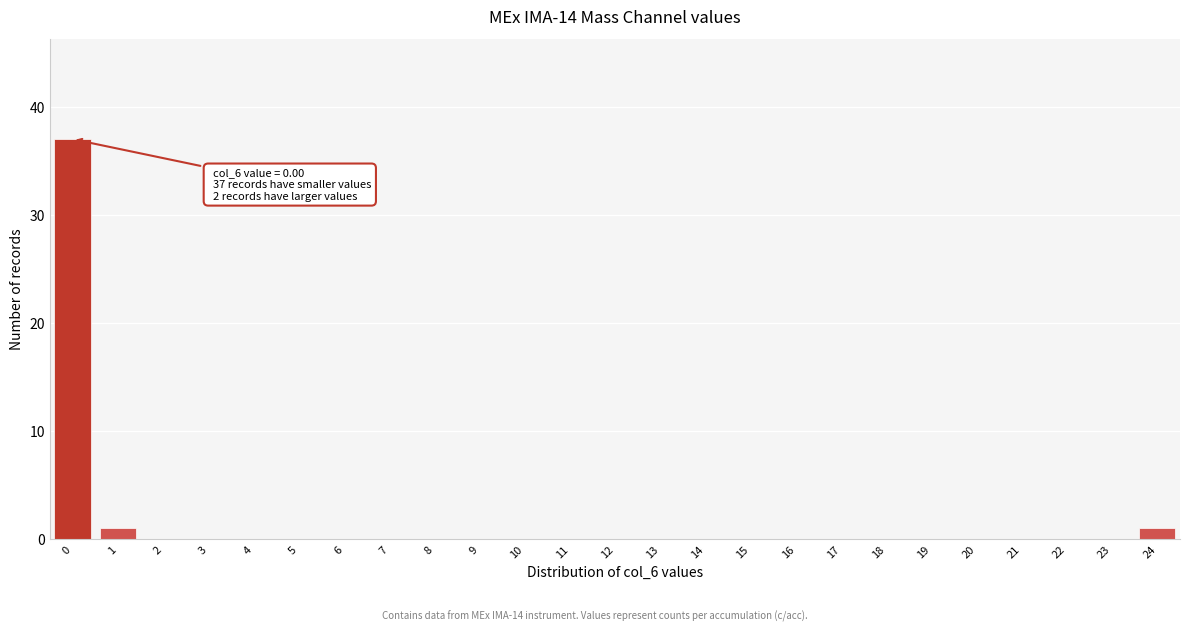

Reading left to right, extract all data points from this chart.

0=37	1=1	2=0	3=0	4=0	5=0	6=0	7=0	8=0	9=0	10=0	11=0	12=0	13=0	14=0	15=0	16=0	17=0	18=0	19=0	20=0	21=0	22=0	23=0	24=1